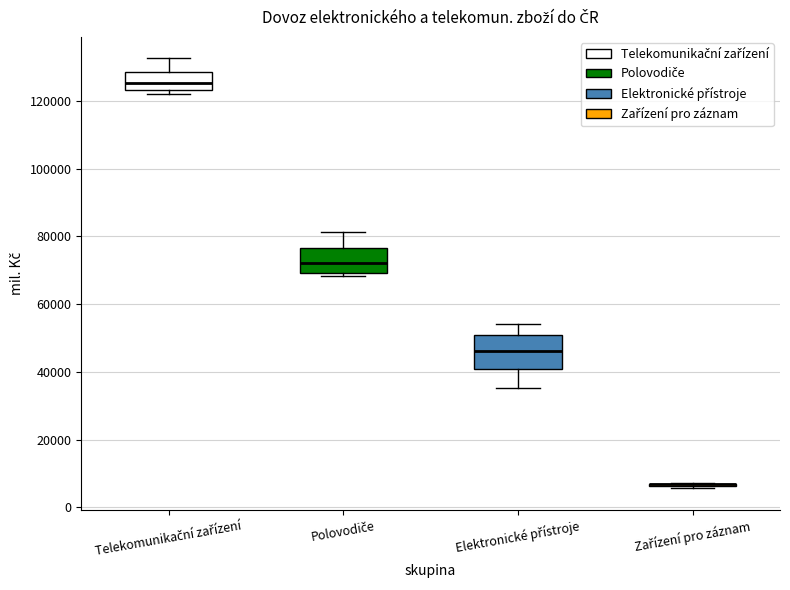

Reading left to right, read every box against the y-axis: the position of its median line, the range the box covers, and the ends of its whiskers. The values are not printed on the chart, so give them approximately, as read against the axis.

Telekomunikační zařízení: median 126000, box 124000 to 128000, whiskers 122000 to 132000
Polovodiče: median 72000, box 70000 to 76000, whiskers 68000 to 82000
Elektronické přístroje: median 46000, box 40000 to 50000, whiskers 36000 to 54000
Zařízení pro záznam: box collapsed to a line at 6000, whiskers 6000 to 8000